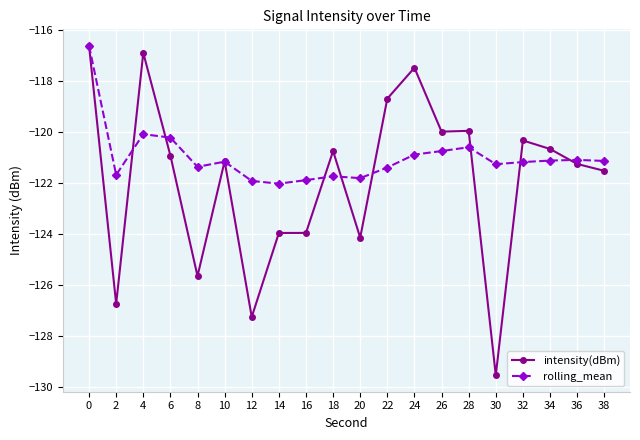

Where is rolling_mean nearest to the value -119?

4